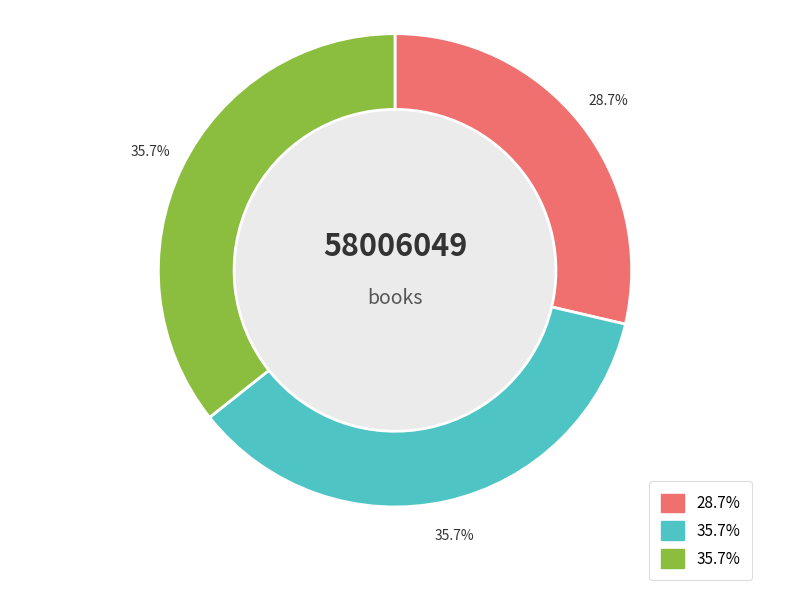

Does any single category account for the majority?

No